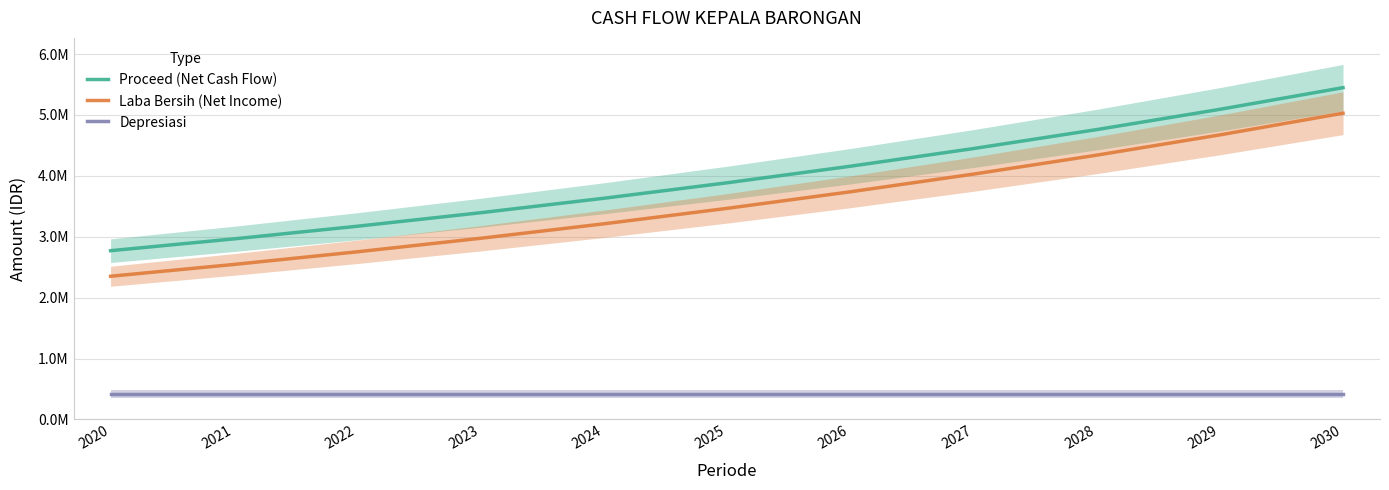

True or false: Depresiasi and Proceed (Net Cash Flow) cross at least once.

False